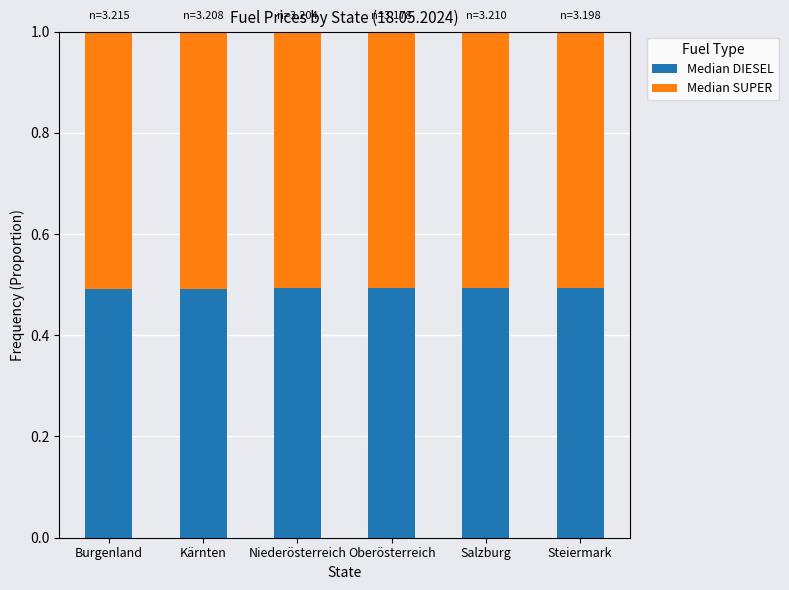

Reading left to right, list the values for the Median DIESEL series.

Burgenland=0.5	Kärnten=0.5	Niederösterreich=0.5	Oberösterreich=0.5	Salzburg=0.5	Steiermark=0.5